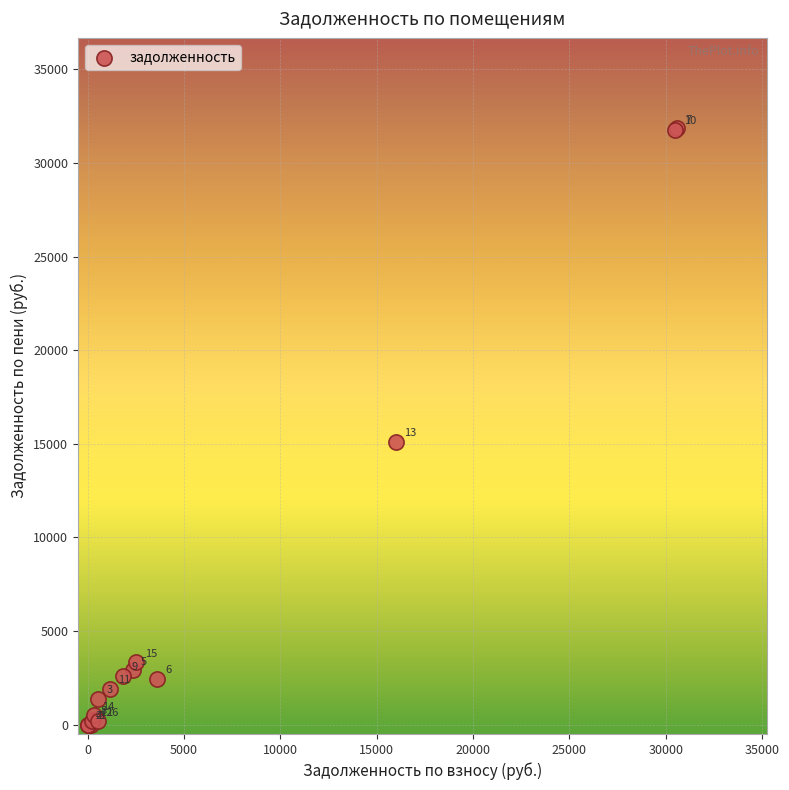

What Y value in the scatter plot is closest to 15931?

15108.9